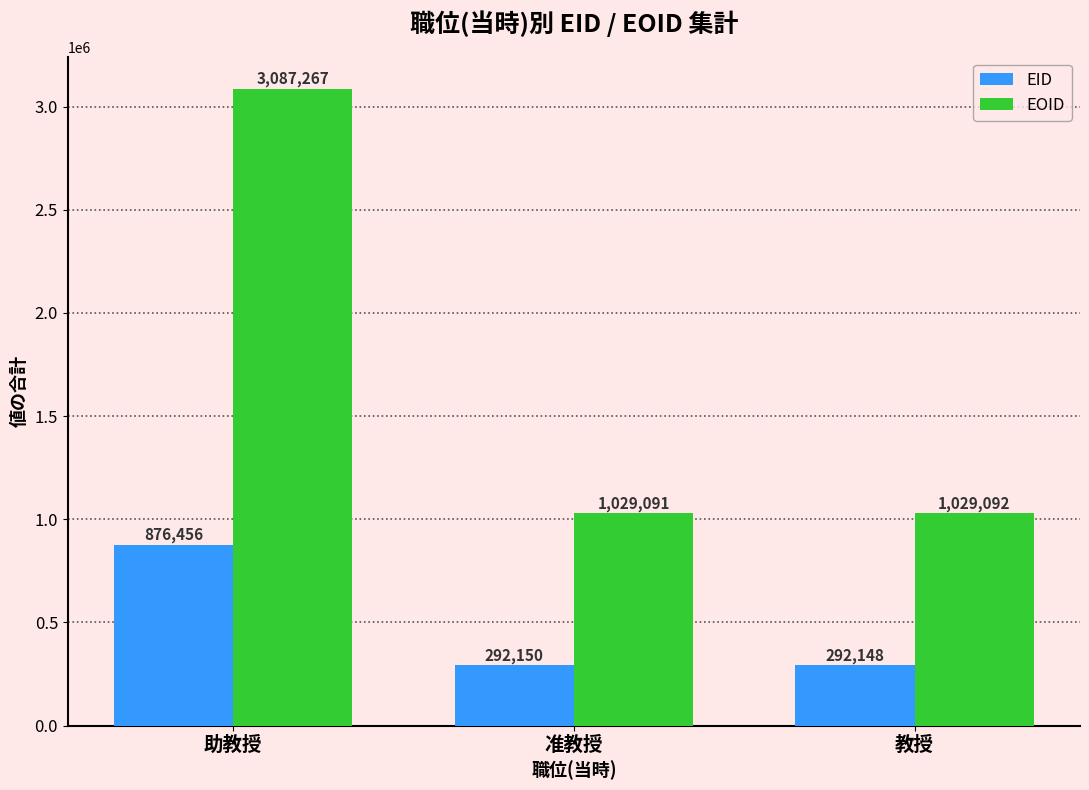

Reading left to right, list all the values displayed in this chart.

EID: 助教授=876456	准教授=292150	教授=292148
EOID: 助教授=3087267	准教授=1029091	教授=1029092